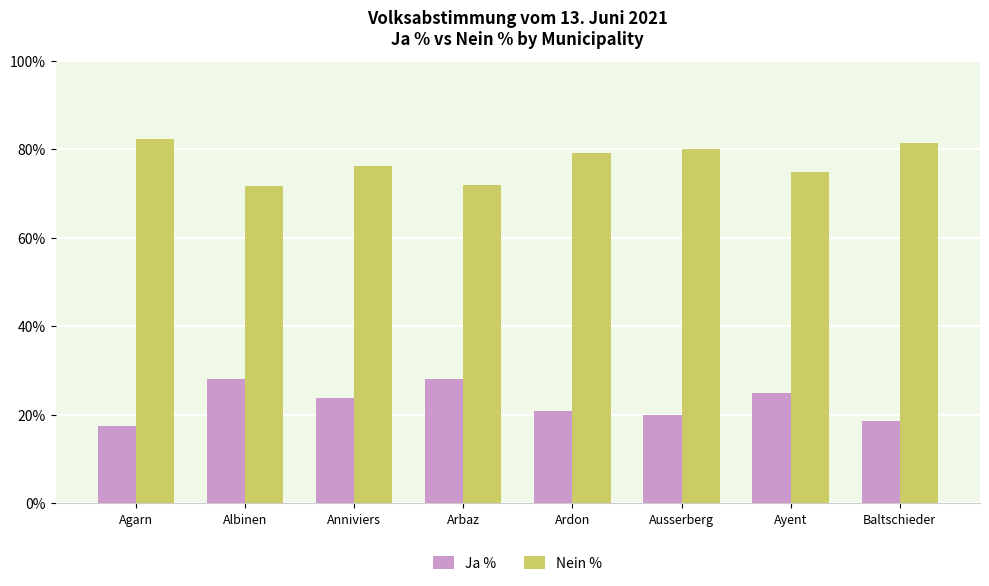

How many data points in Ja % are above 23?

4